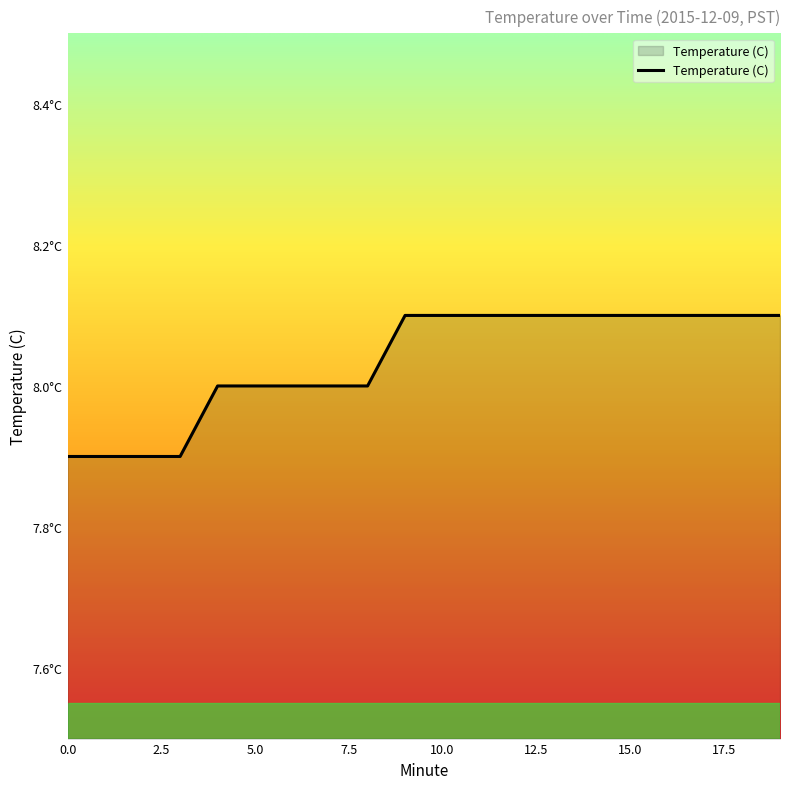

Reading right to left, extract all data points from this chart.

8.1	8.1	8.1	8.1	8.1	8.1	8.1	8.1	8.1	8.1	8.1	8.0	8.0	8.0	8.0	8.0	7.9	7.9	7.9	7.9